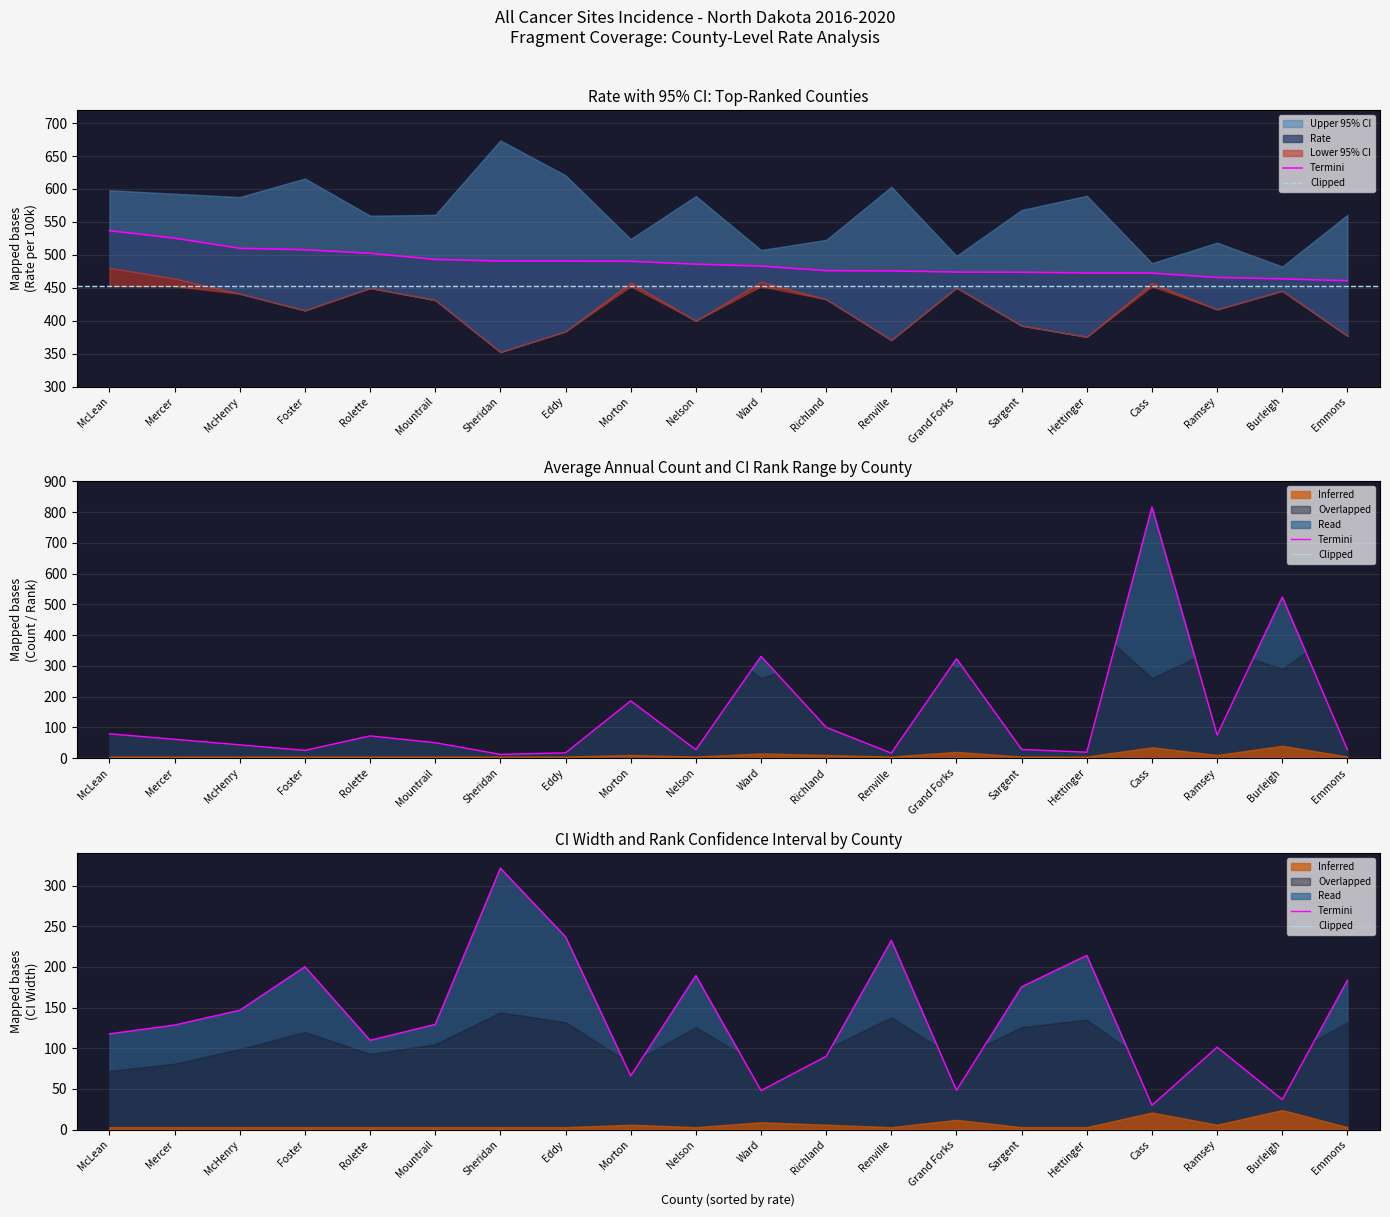

Where is CI Rank Lower nearest to the value 4?

Grand Forks